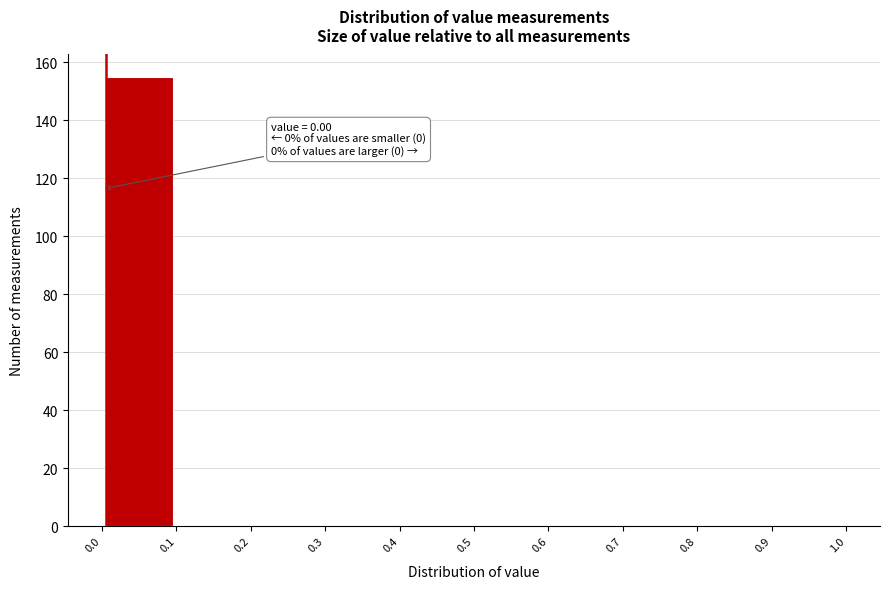

Over which range of the x-axis is the bar tallest?

0.0 to 0.1